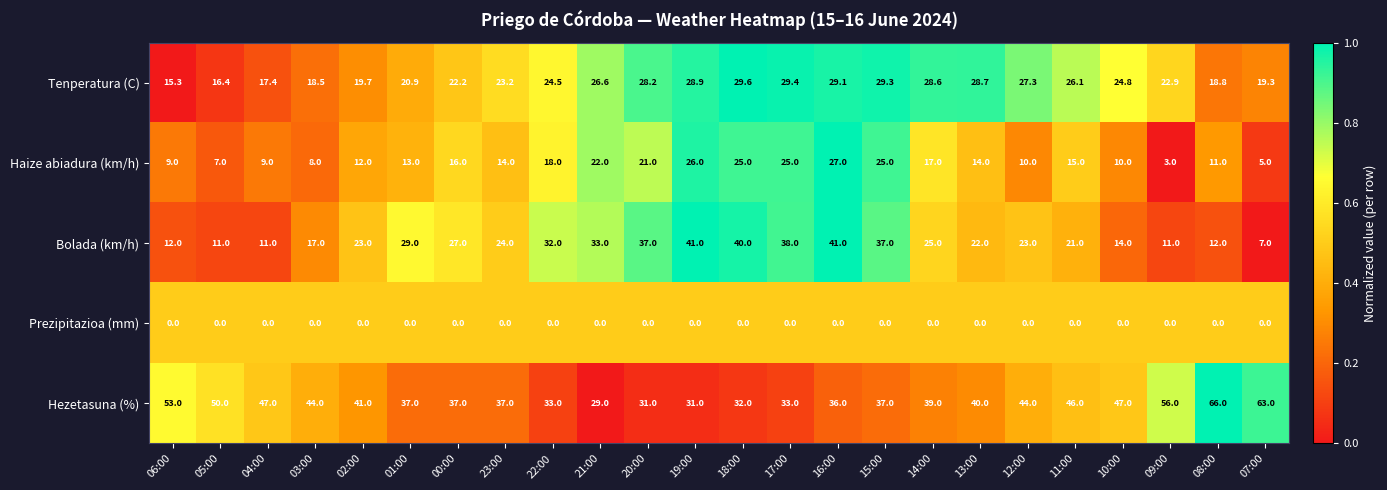

What is the average value of the Bolada (km/h) series?

24.5